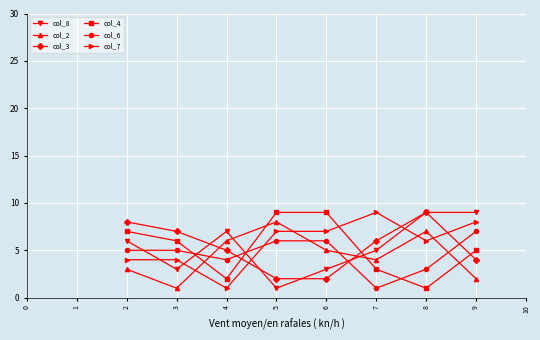

After their last crossing, which series has the higher values: col_3 or col_2?

col_3